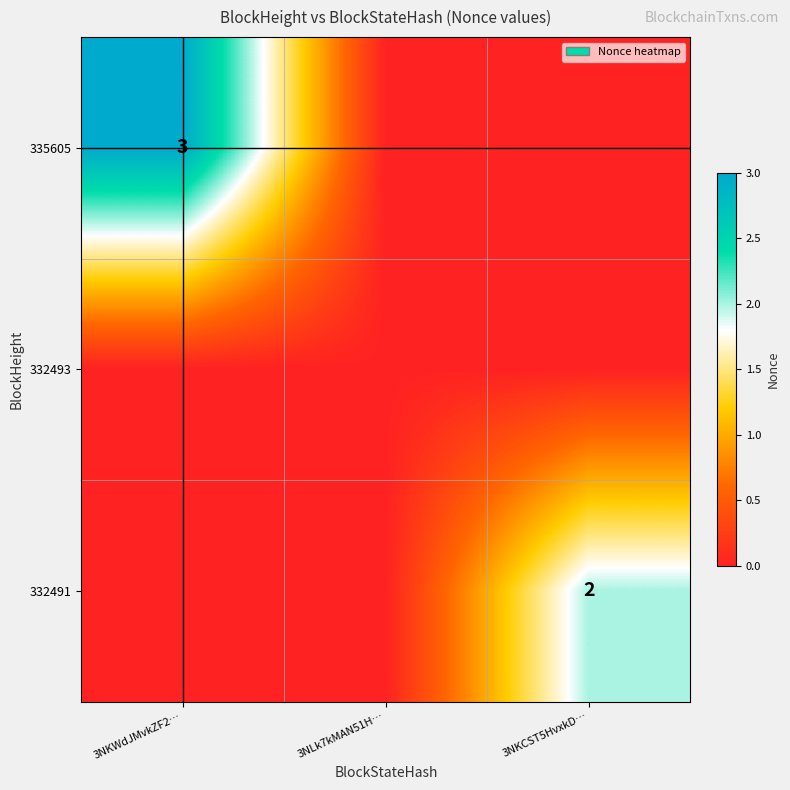

The value of 335605 at 3NKWdJMvkZF2… is 3. True or false?

True